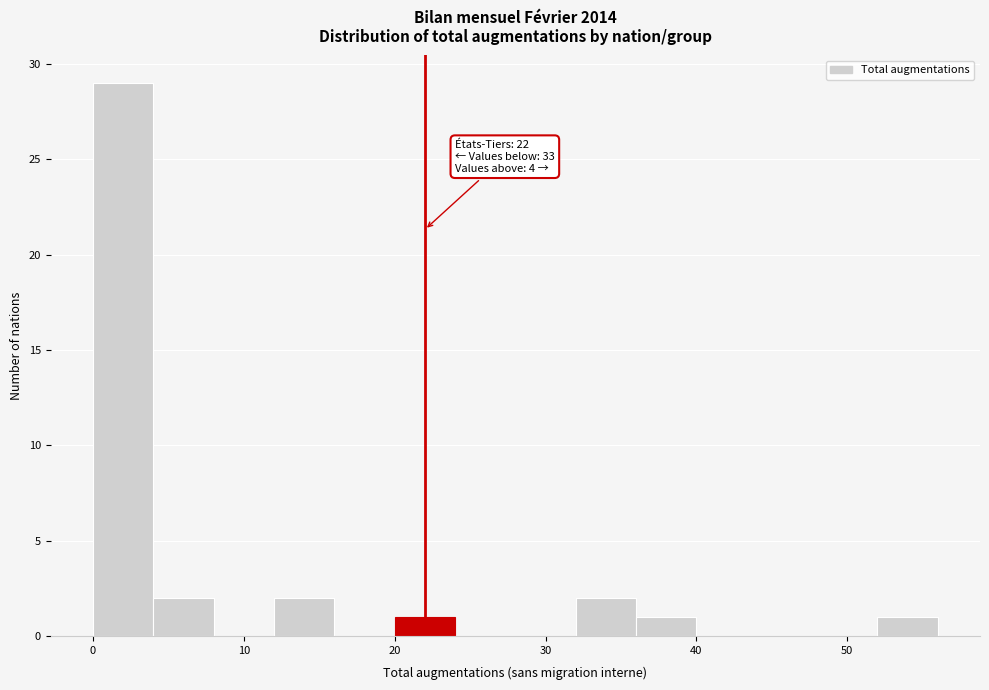

Over which range of the x-axis is the bar tallest?

0 to 4